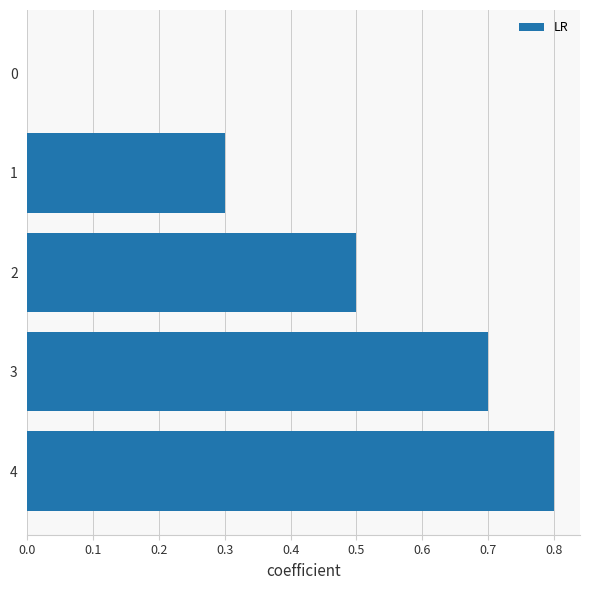

The chart shows a value of 0.2 at 2. True or false?

False